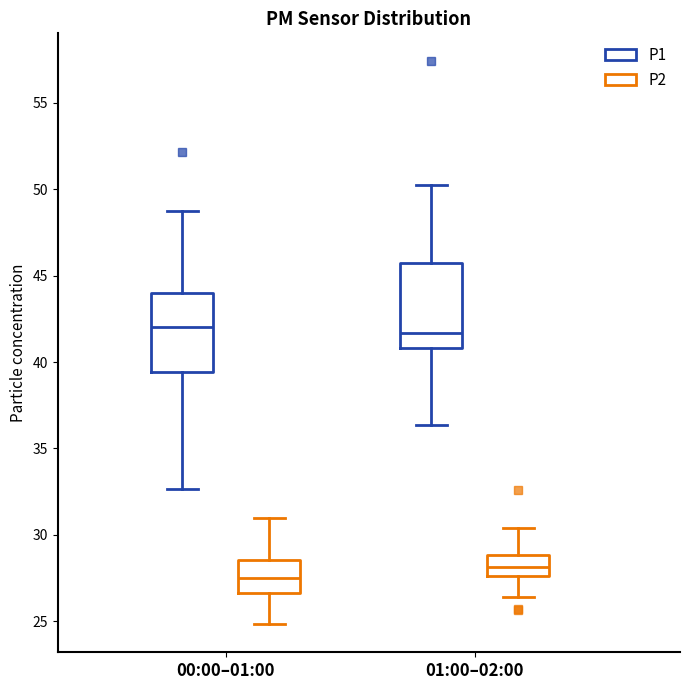

Which box has the lowest median line?

00:00–01:00 (P2)